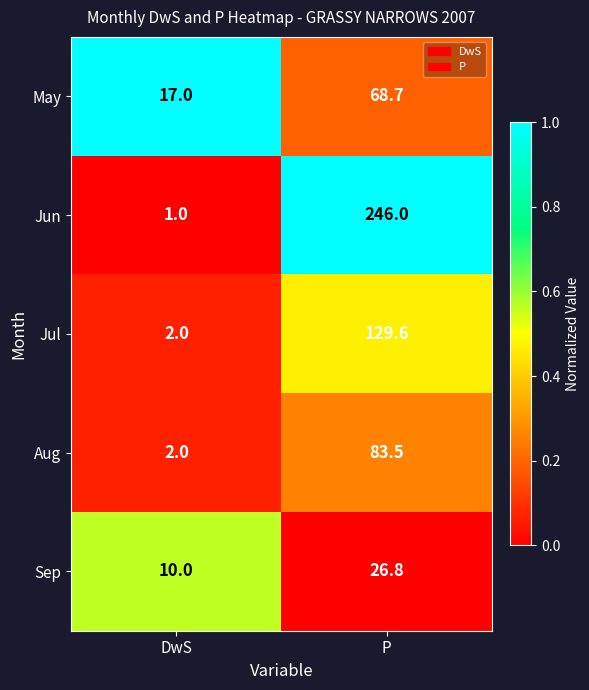

How many data points does each series have?

2